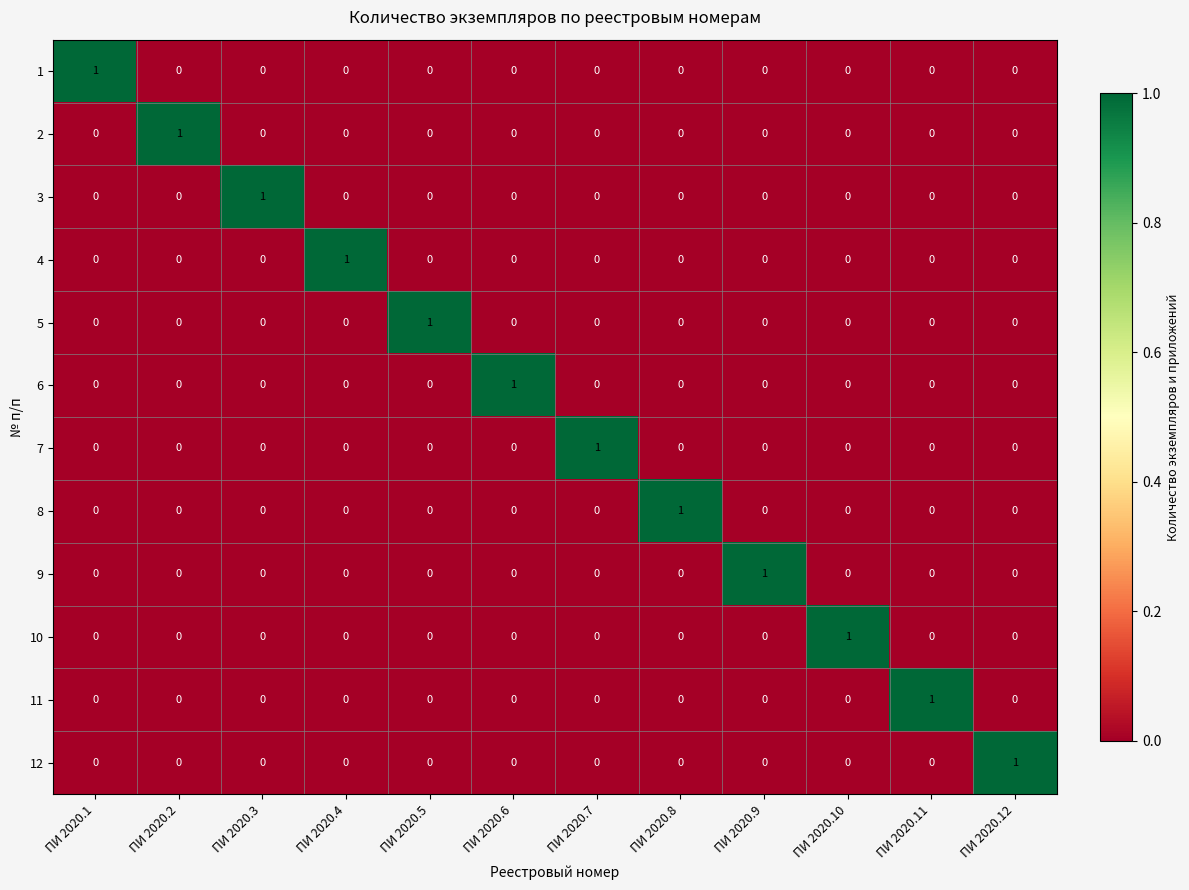

Is it true that 11 equals -1 at ПИ 2020.2?

False